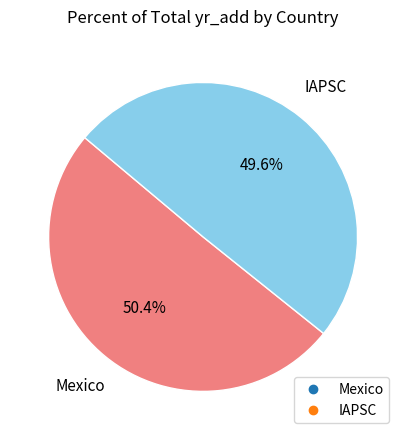

Approximately how many times larger is the value at IAPSC compared to Mexico?

1.0